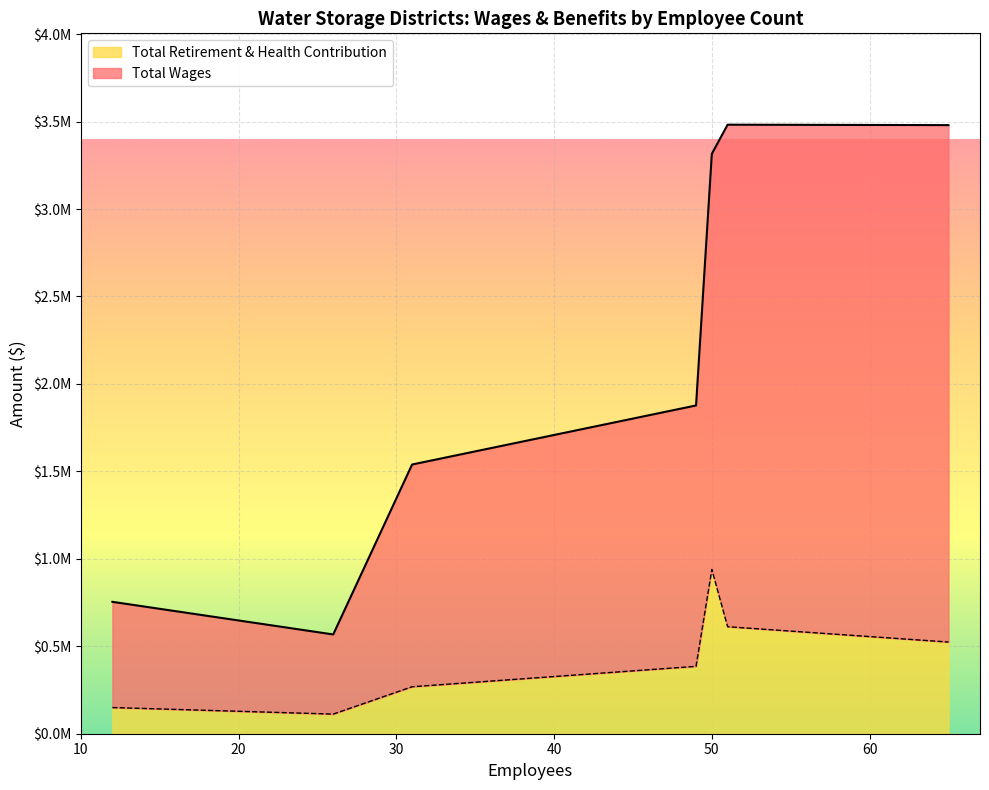

List the series in order of their overall mean, highest first.

Total Wages, Total Retirement & Health Contribution